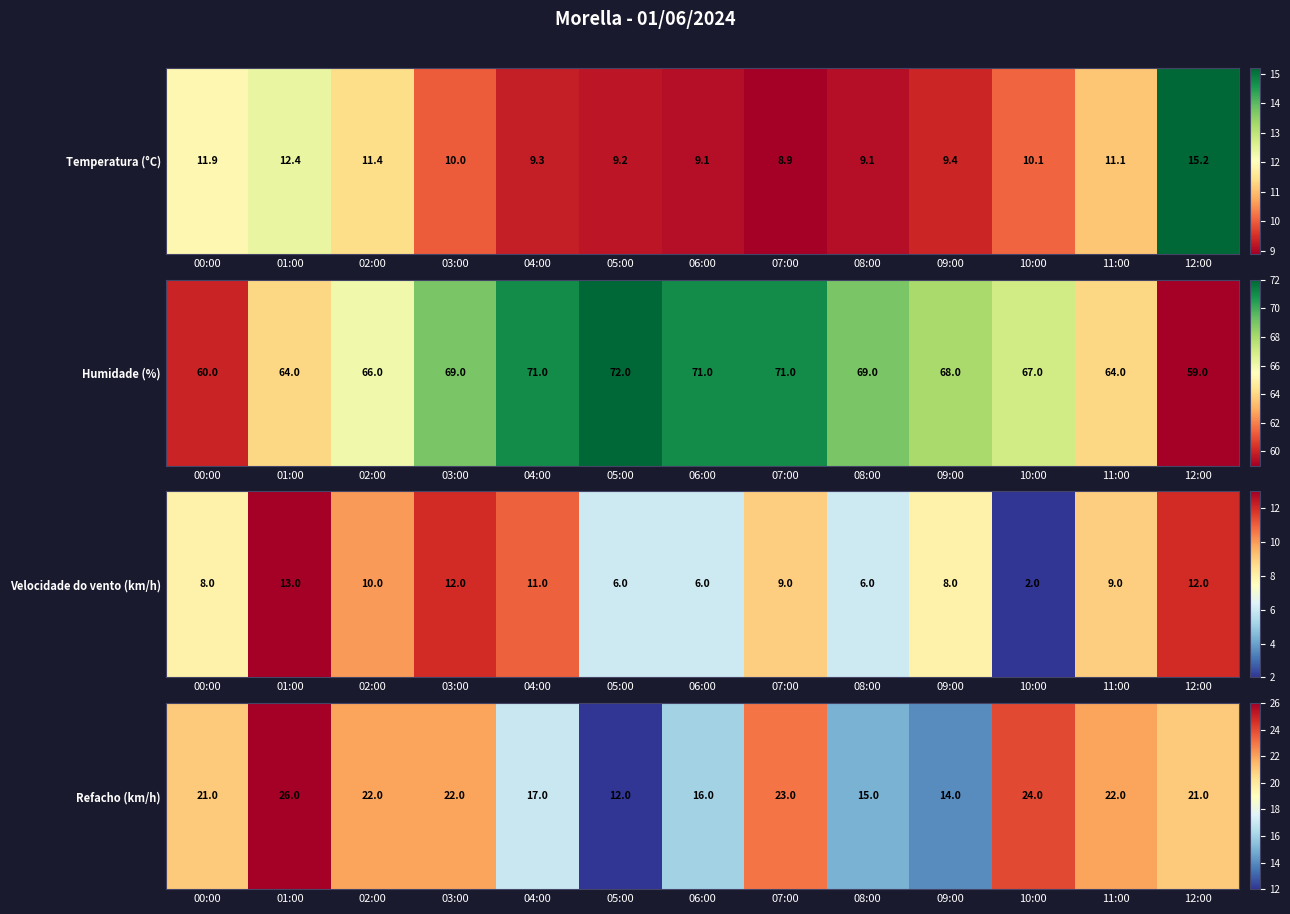

What is the change in value from 04:00 to 07:00?

+6